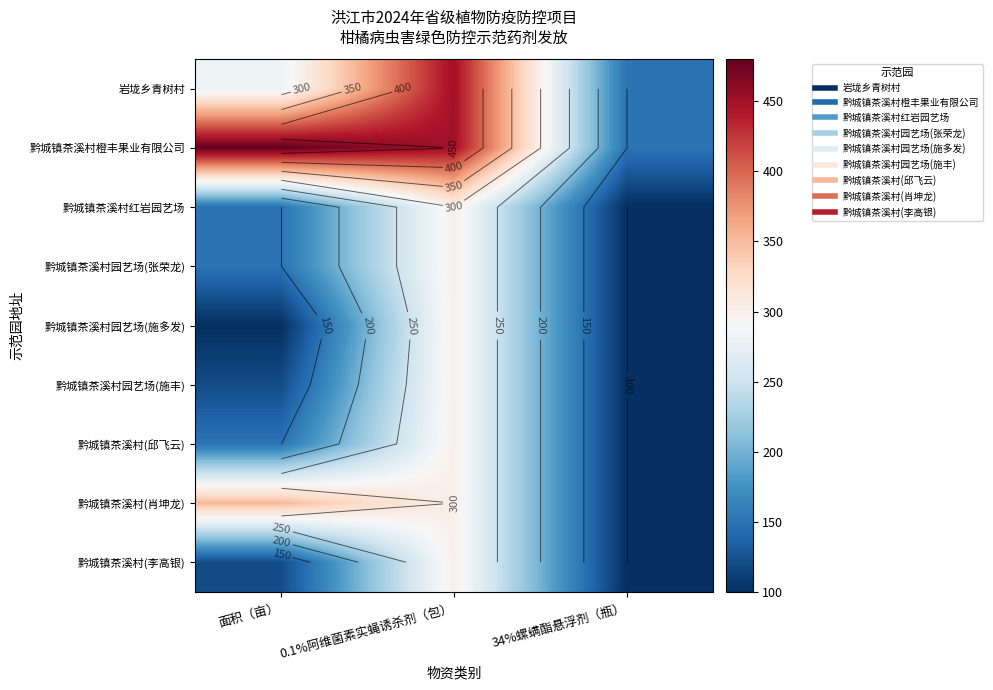

The value of 黔城镇茶溪村(邱飞云) at 34%螺螨酯悬浮剂（瓶） is 140. True or false?

False